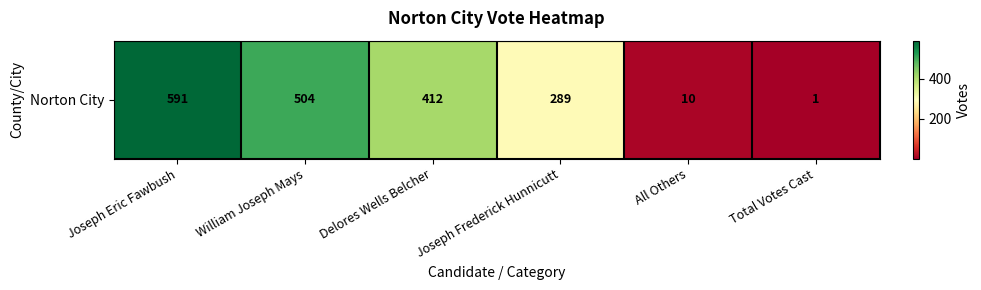

At which category does the chart reach its peak across all series?

Joseph Eric Fawbush